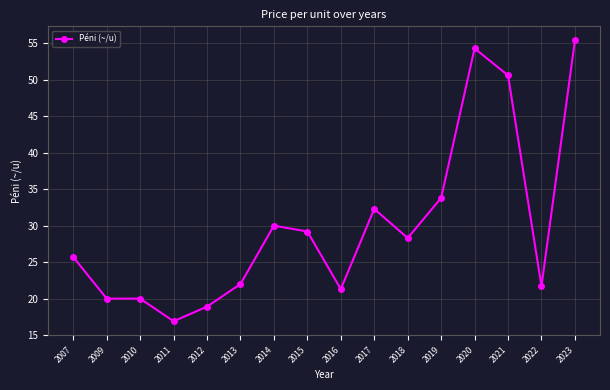

What is the average value?

30.0